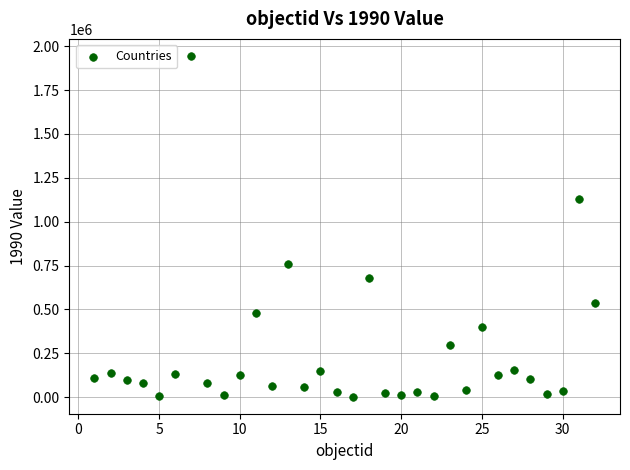

What Y value in the scatter plot is closest to 973587?

1130826